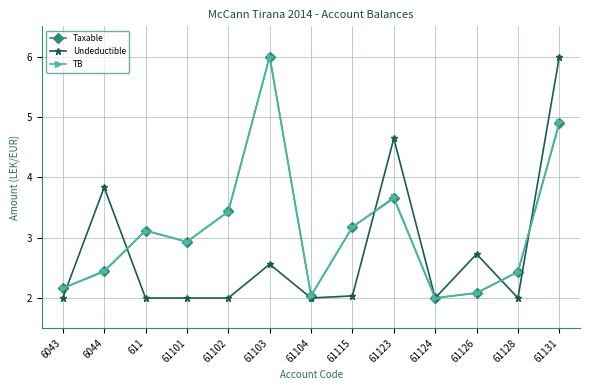

What is the total value across all series at 61128?

6.9